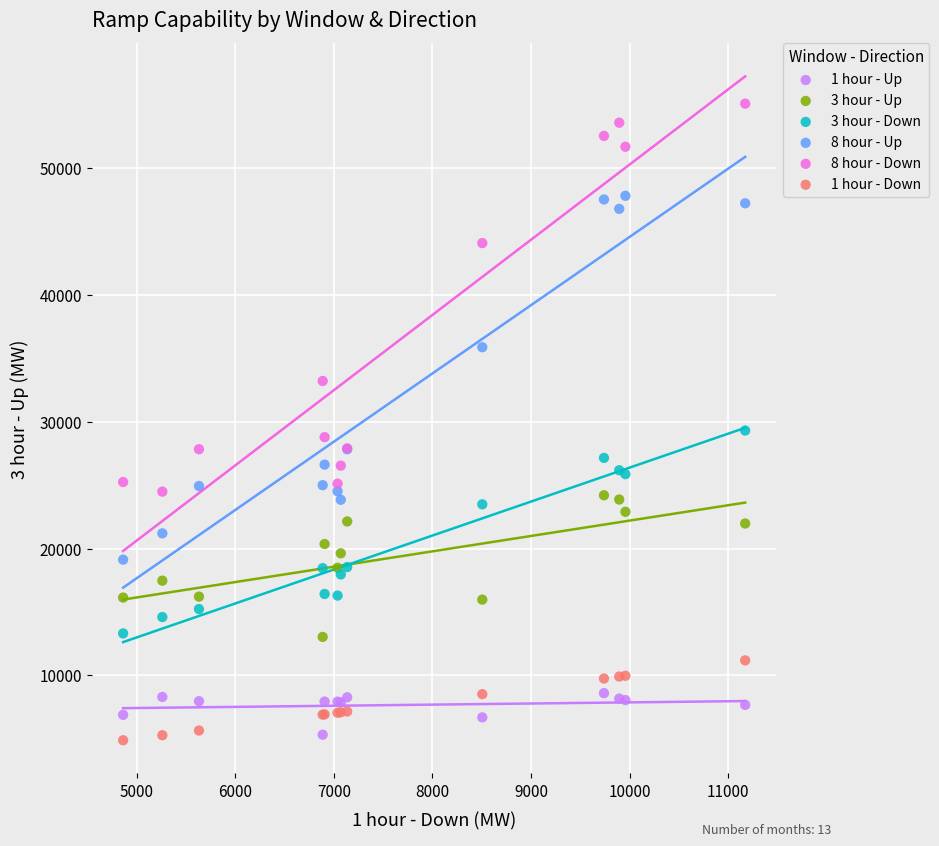

What is the X range (max minus min) for the scatter plot?

6306.5